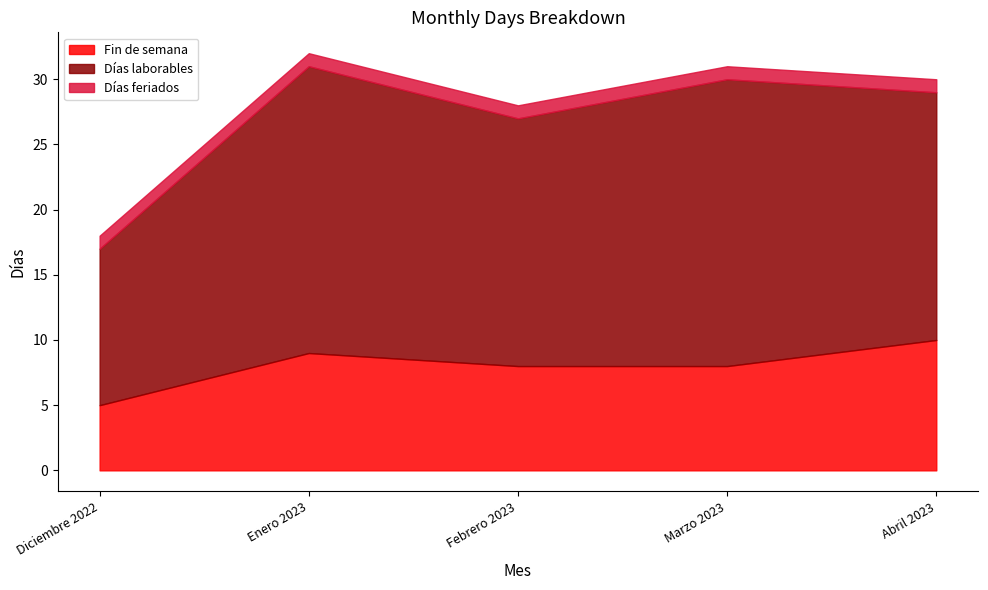

Is the value of Días feriados at Enero 2023 greater than the value of Fin de semana at Marzo 2023?

No